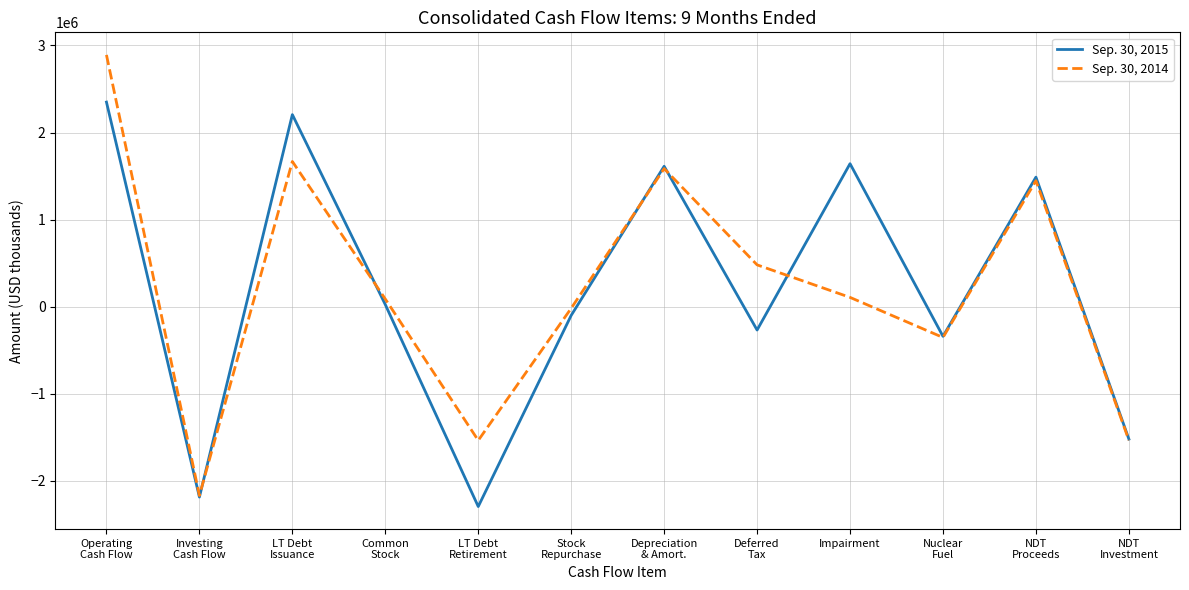

What is the greatest value displayed?

2891489